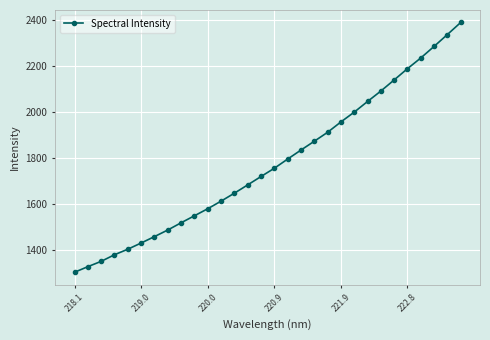

What is the value of the 14th point from the left?

1683.6